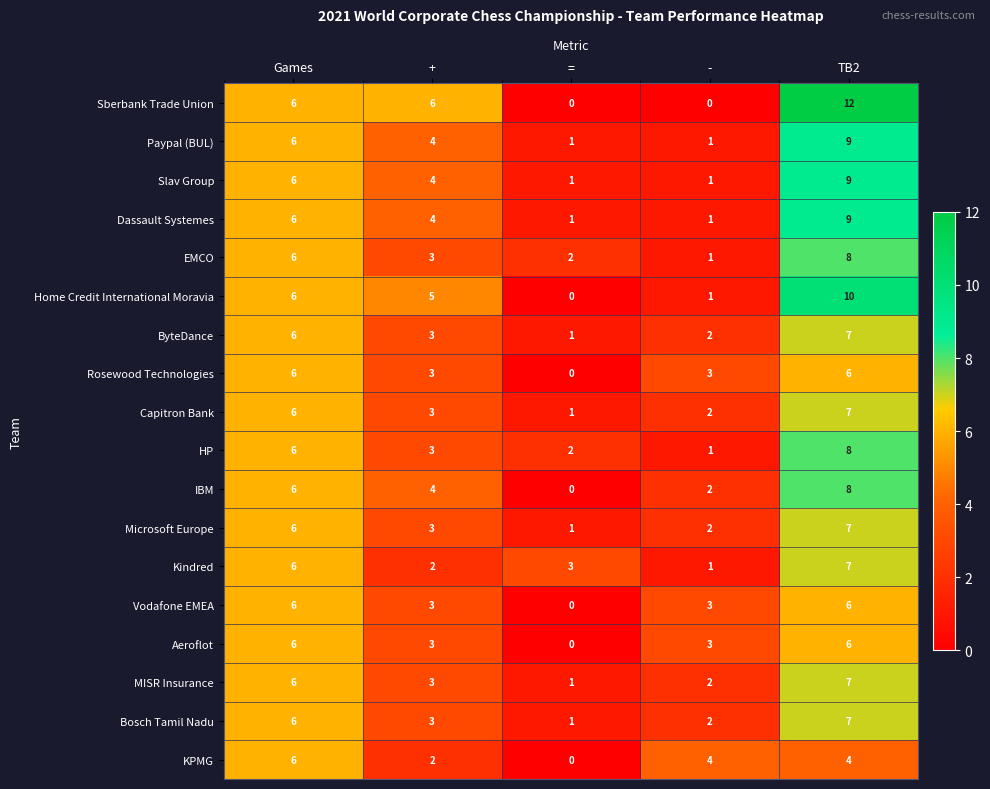

How many series are shown in this chart?

18